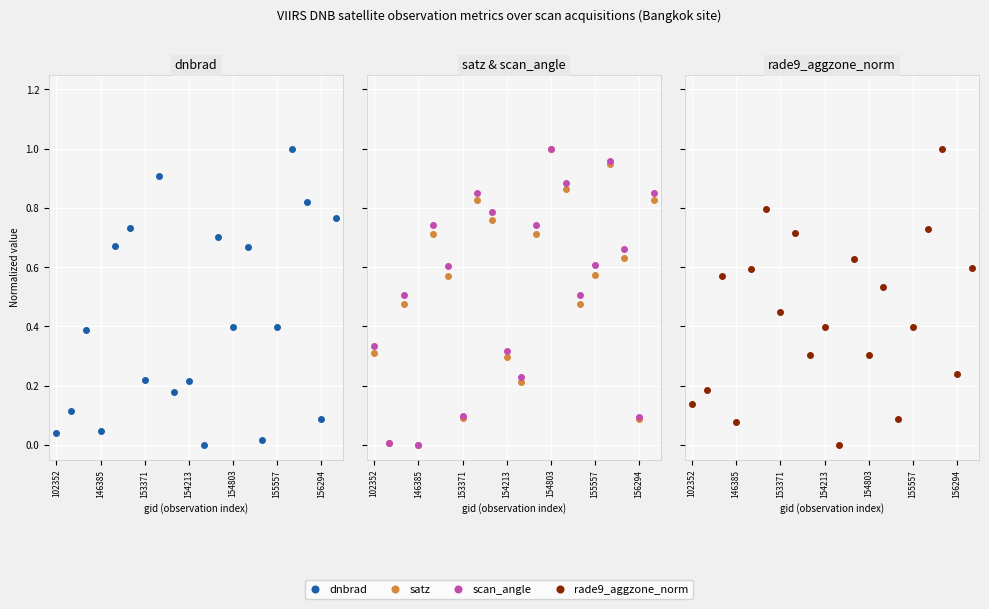

Between which two adjacent categories do scan_angle and dnbrad first intersect?

102352 and 146385